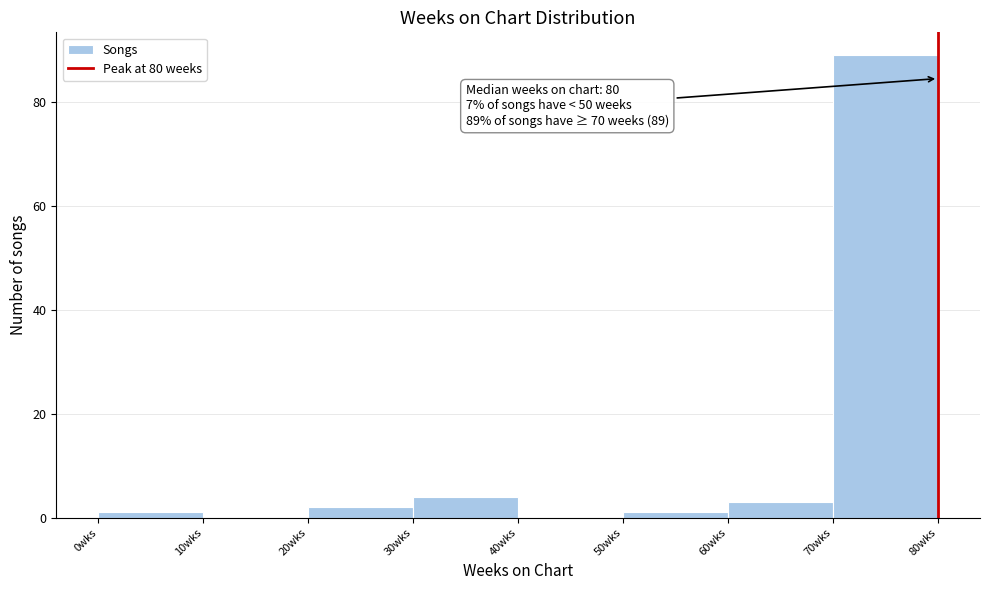

Over which range of the x-axis is the bar tallest?

70 to 80